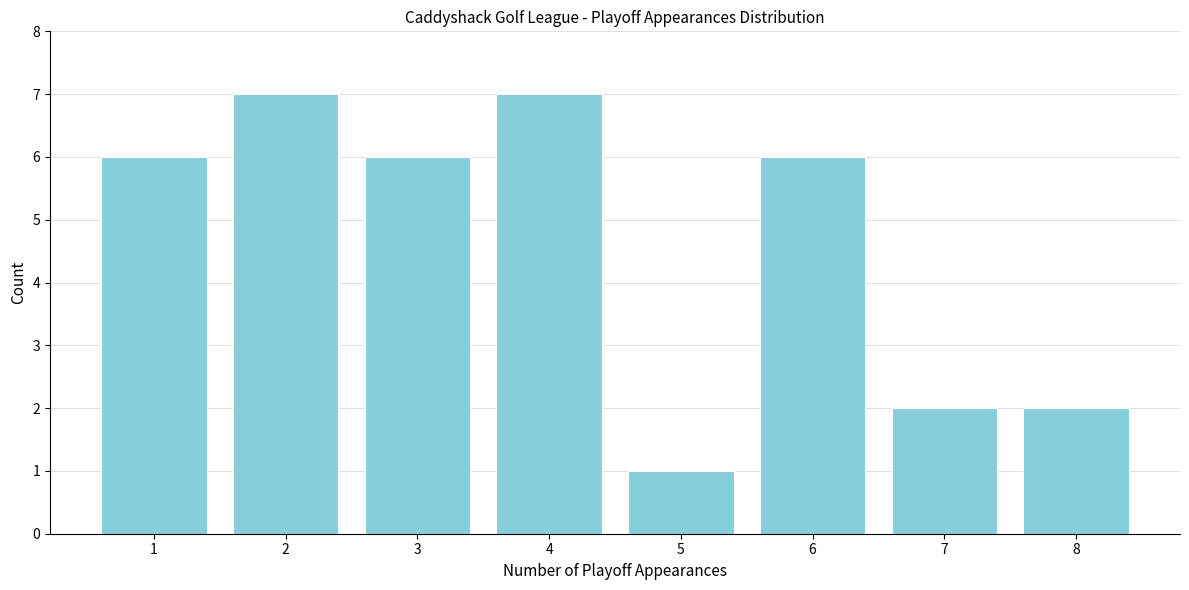

Reading right to left, list all the values displayed in this chart.

2	2	6	1	7	6	7	6